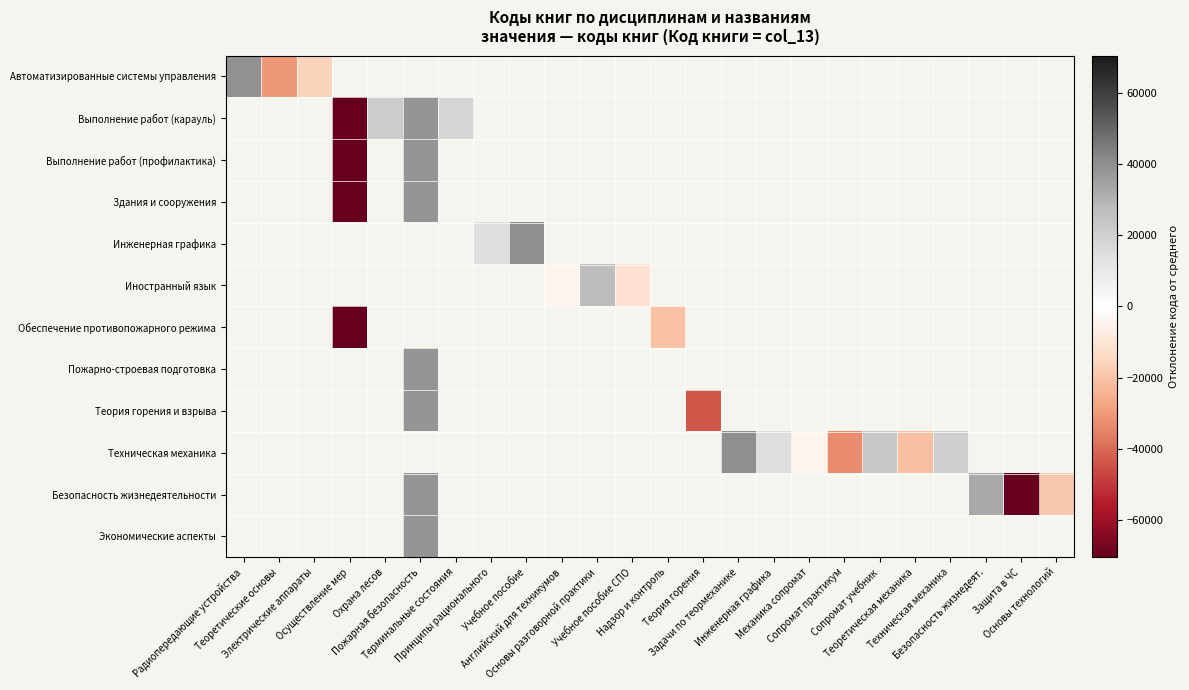

What is the minimum value shown in the chart?

-70526.3